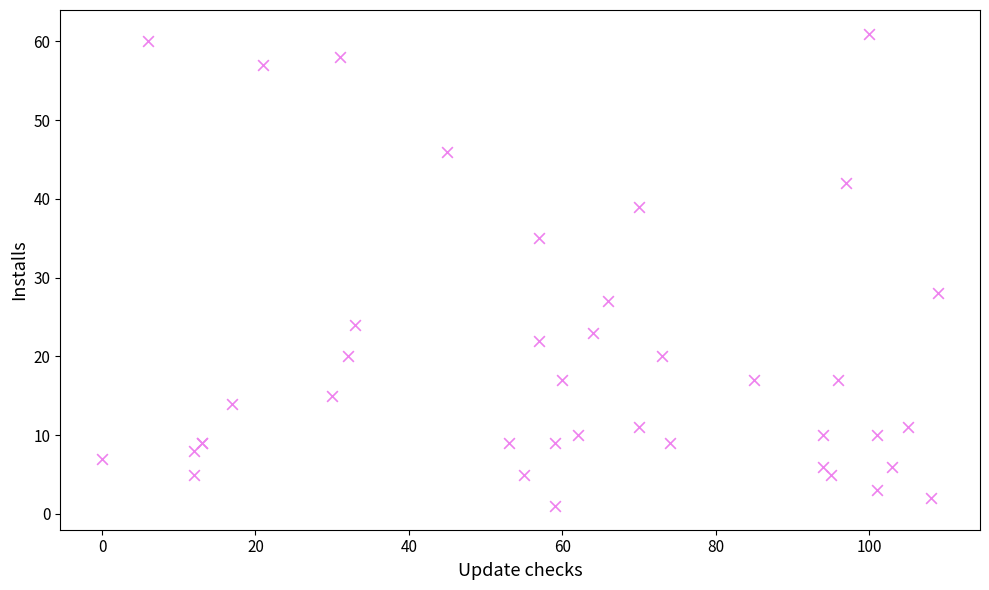

What Y value in the scatter plot is closest to 31?

28